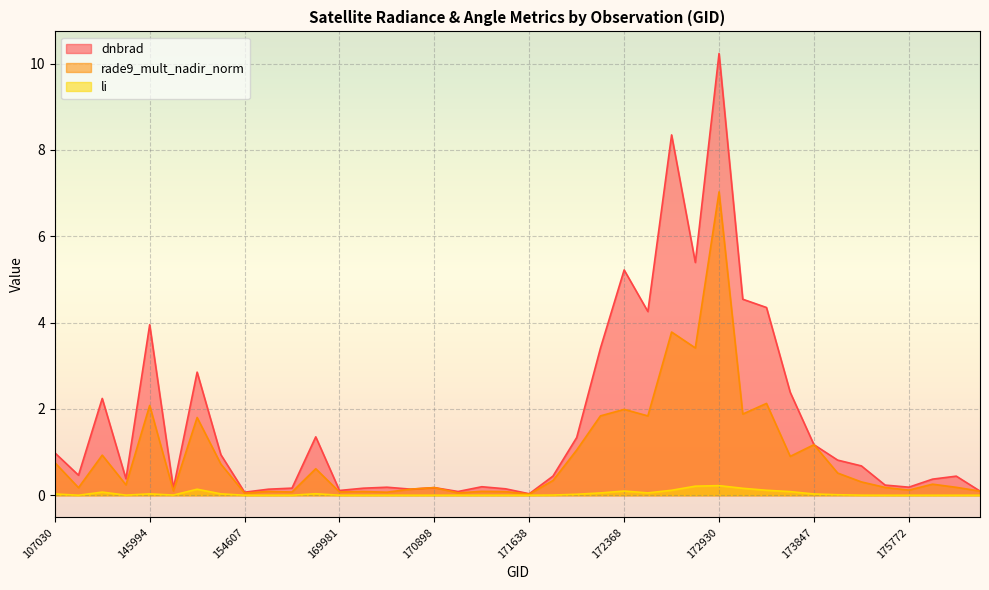

What are all the series names shown in the legend?

dnbrad, rade9_mult_nadir_norm, li